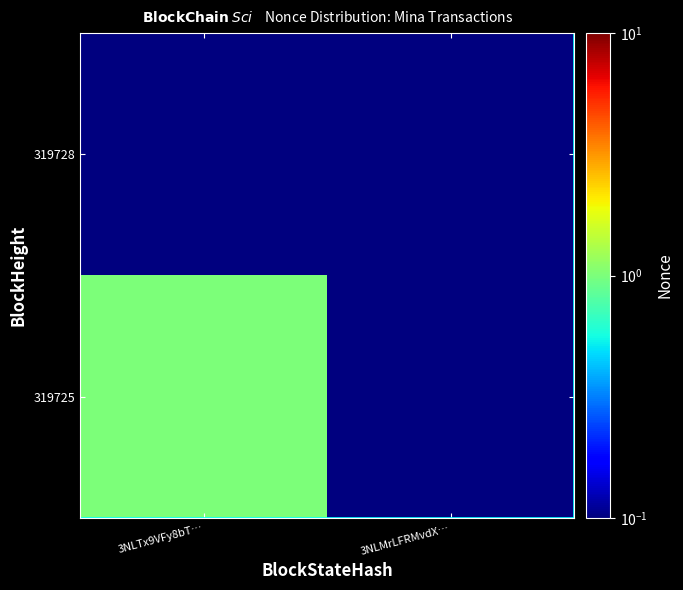

At how many categories does at least one series exceed 0?

2